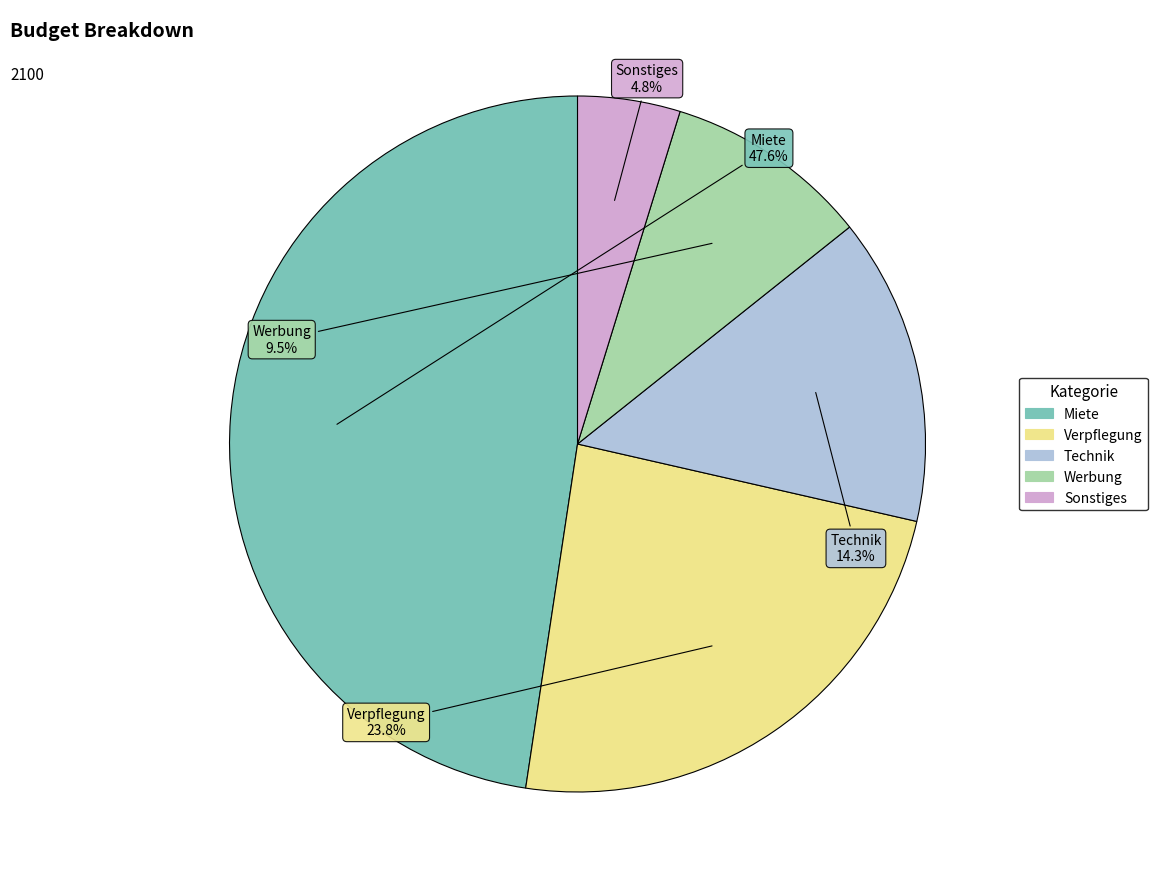

To the nearest percent, what portion does Verpflegung represent?

24%